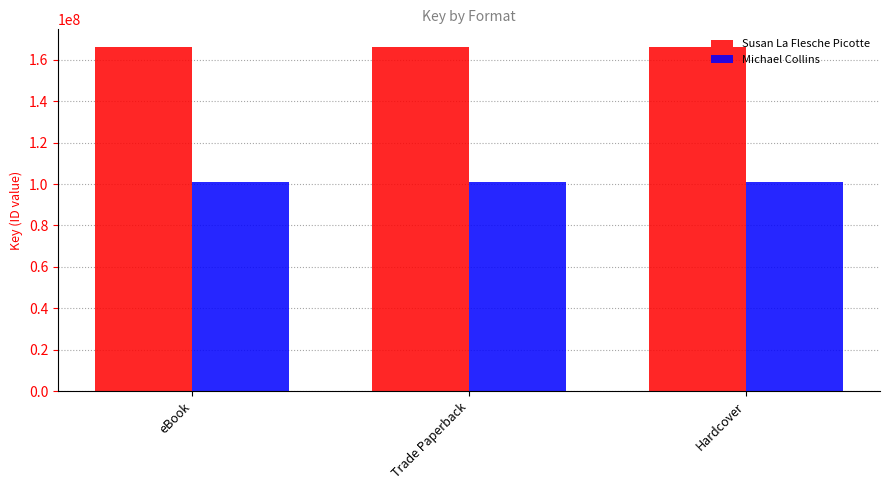

What is the maximum value for Michael Collins?

101050442